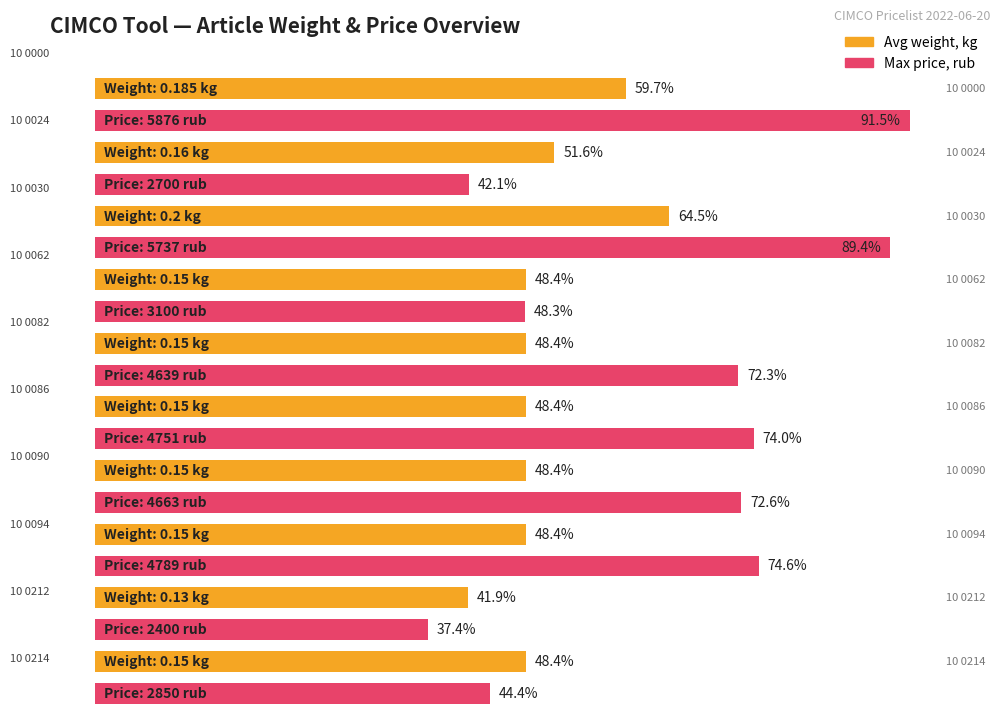

Does the chart contain stacked bars?

No